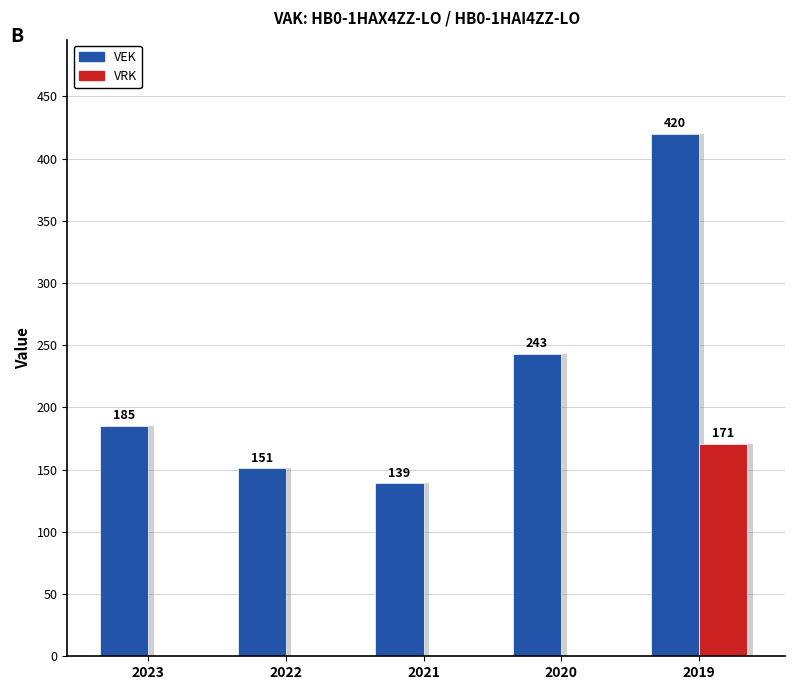

At which label is VEK closest to 279?

2020